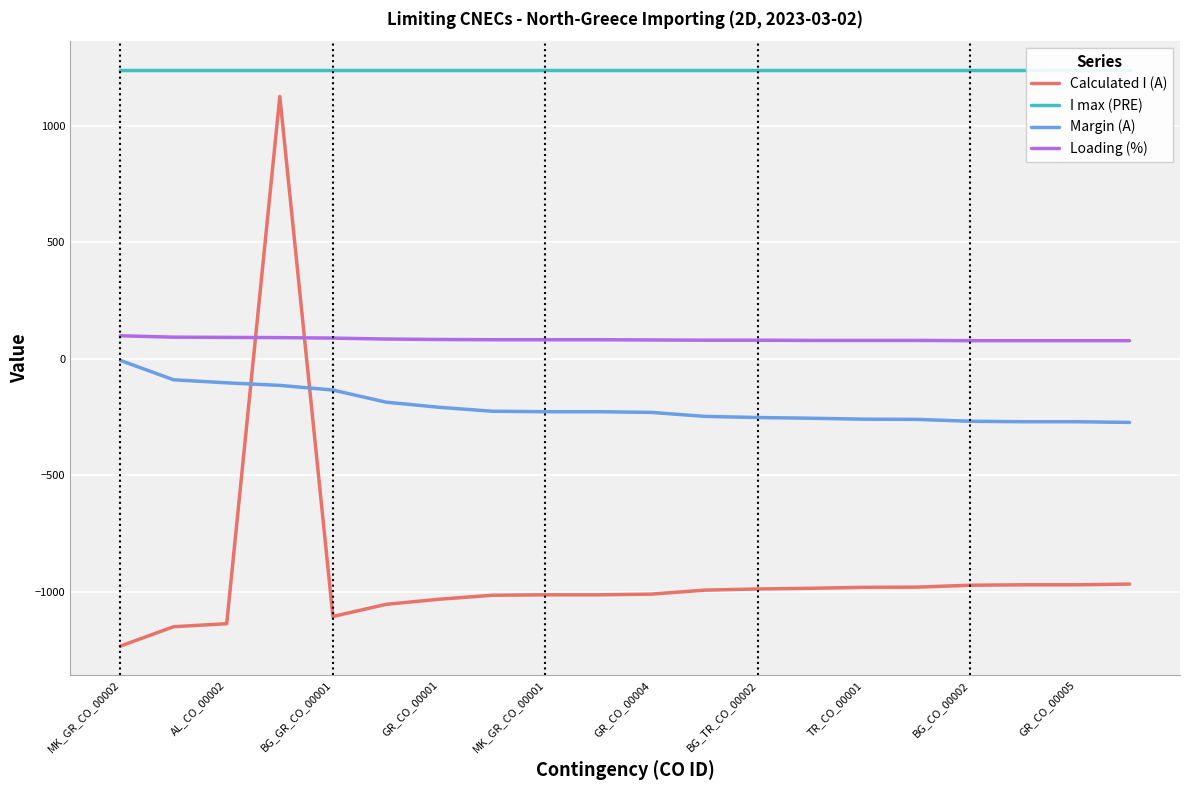

True or false: Margin (A) and I max (PRE) intersect in this chart.

False